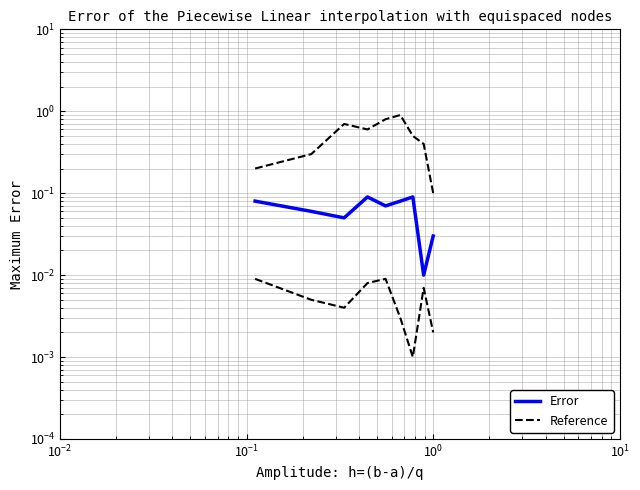

How many series are shown in this chart?

2